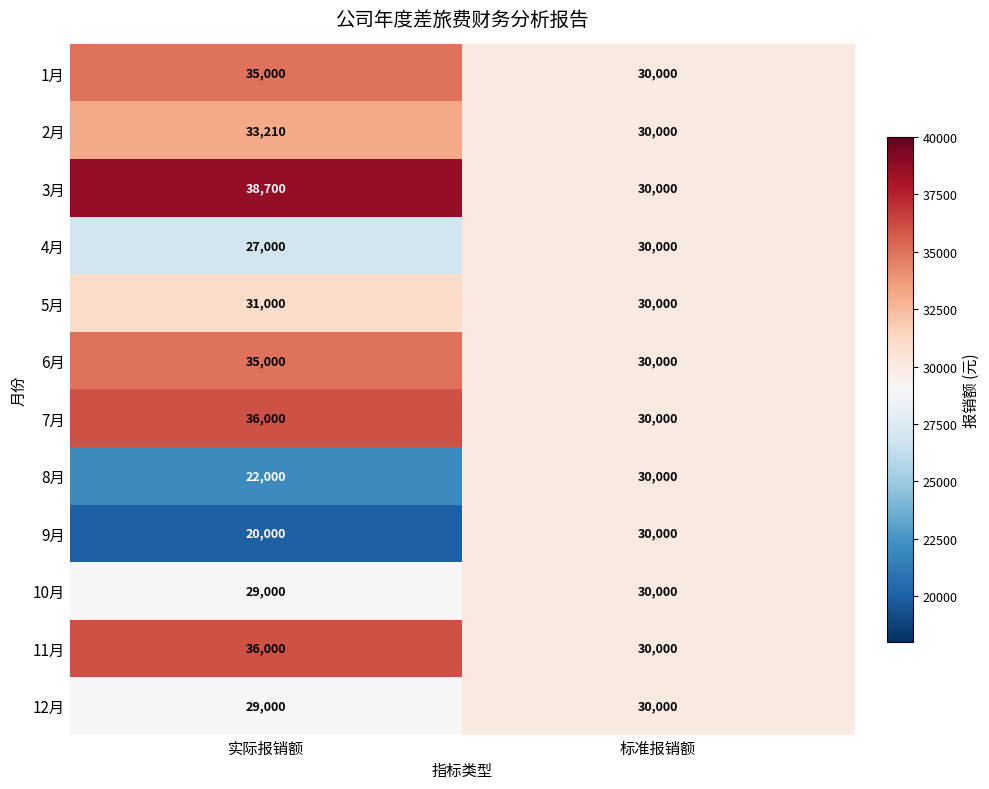

The value of 5月 at 标准报销额 is 39314. True or false?

False